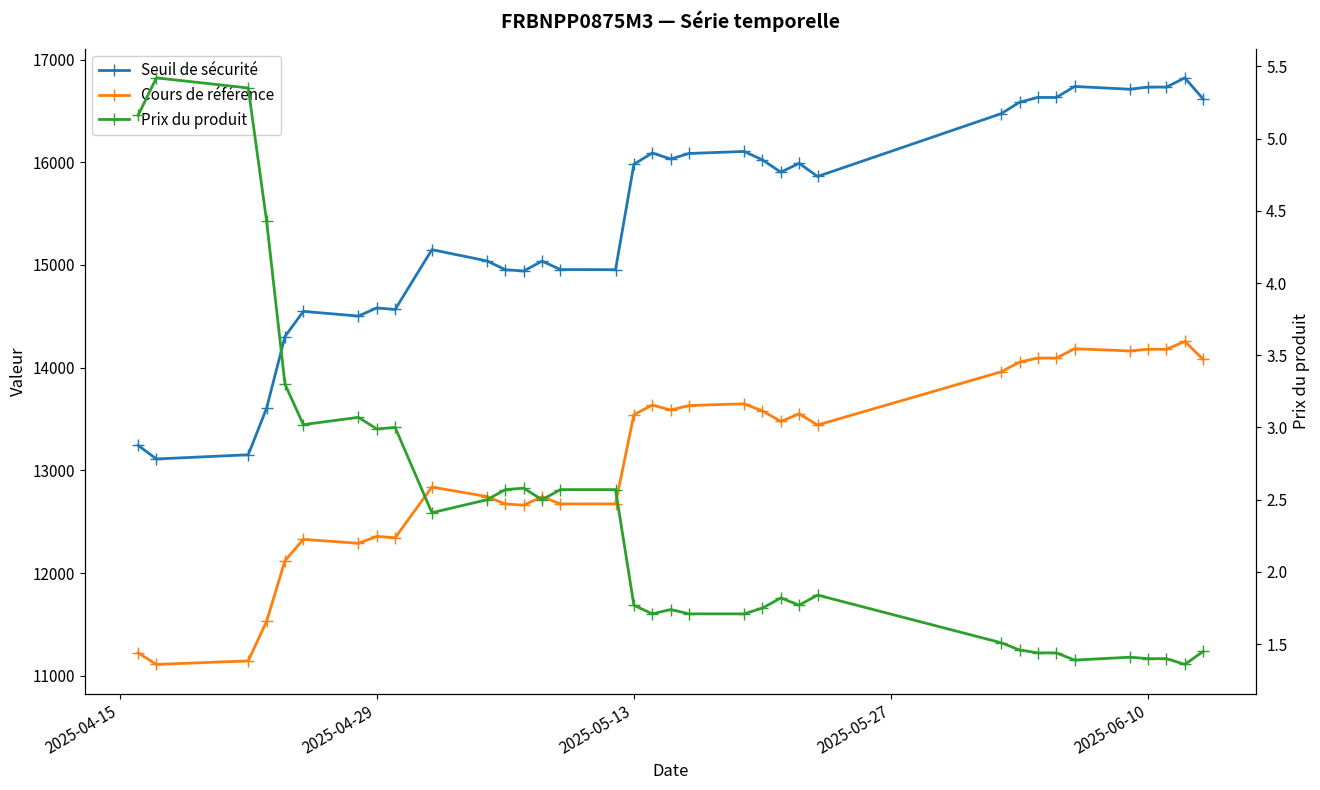

What is the value of the Cours de référence point at the 28th from the left?

14094.1